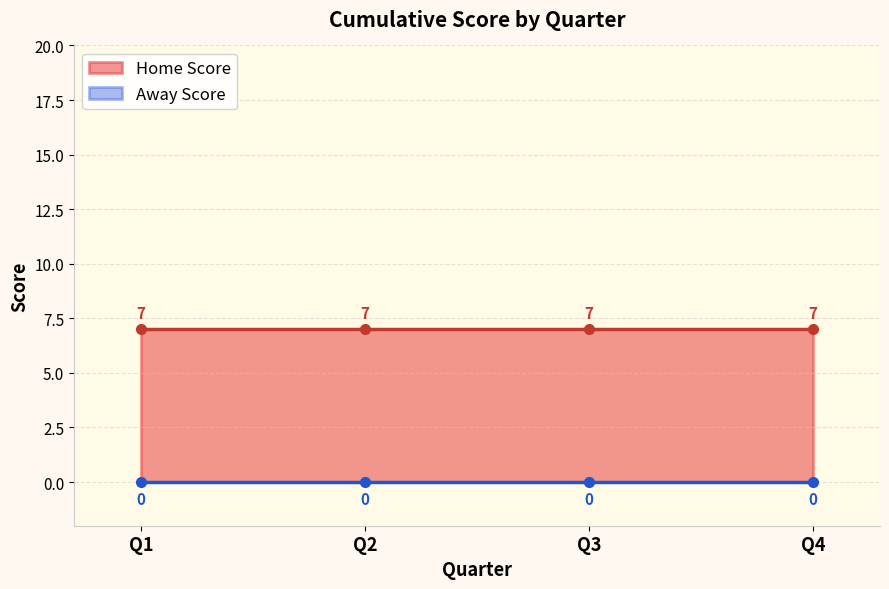

True or false: Home Score and Away Score cross at least once.

False